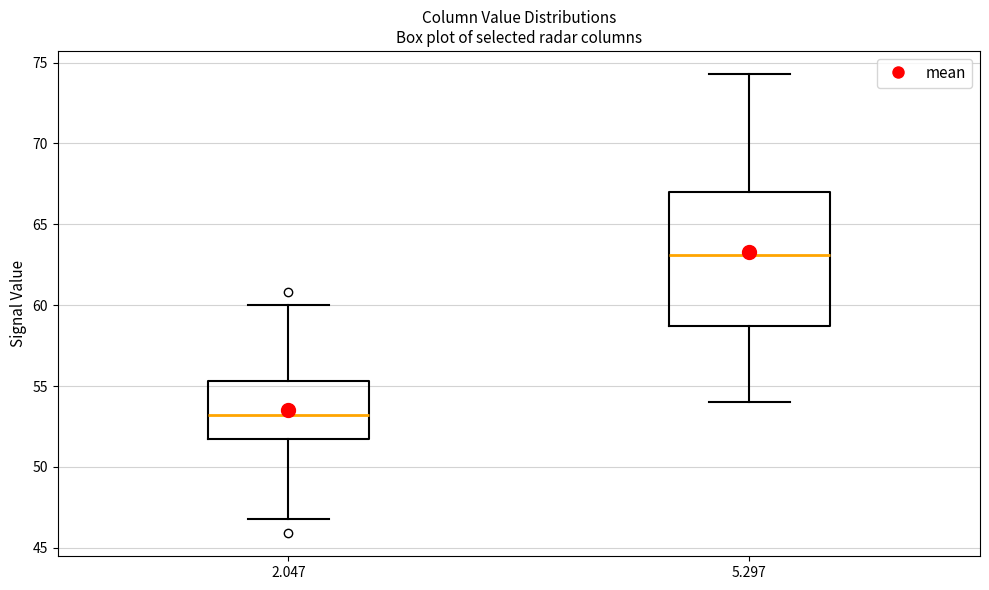

Which box is the tallest, from its lower edge to its upper edge?

5.297